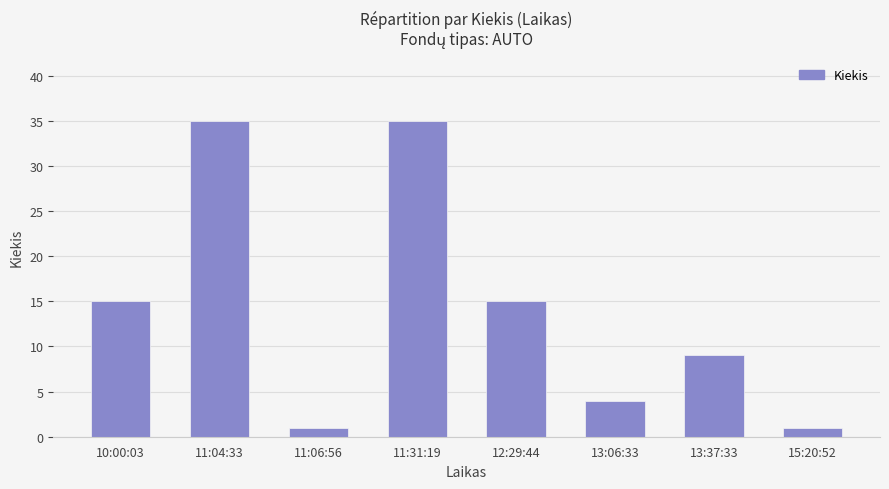

What is the maximum value shown in the chart?

35